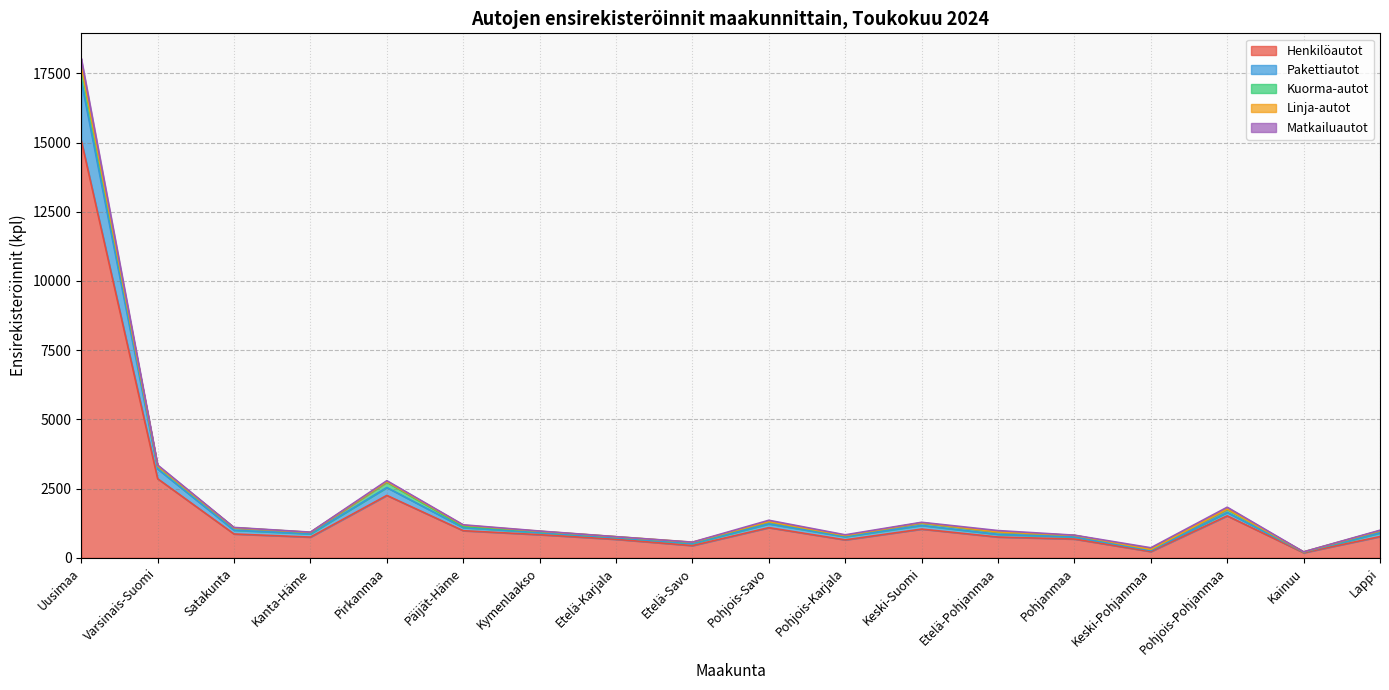

Is it true that Pakettiautot equals 135 at Pirkanmaa?

False